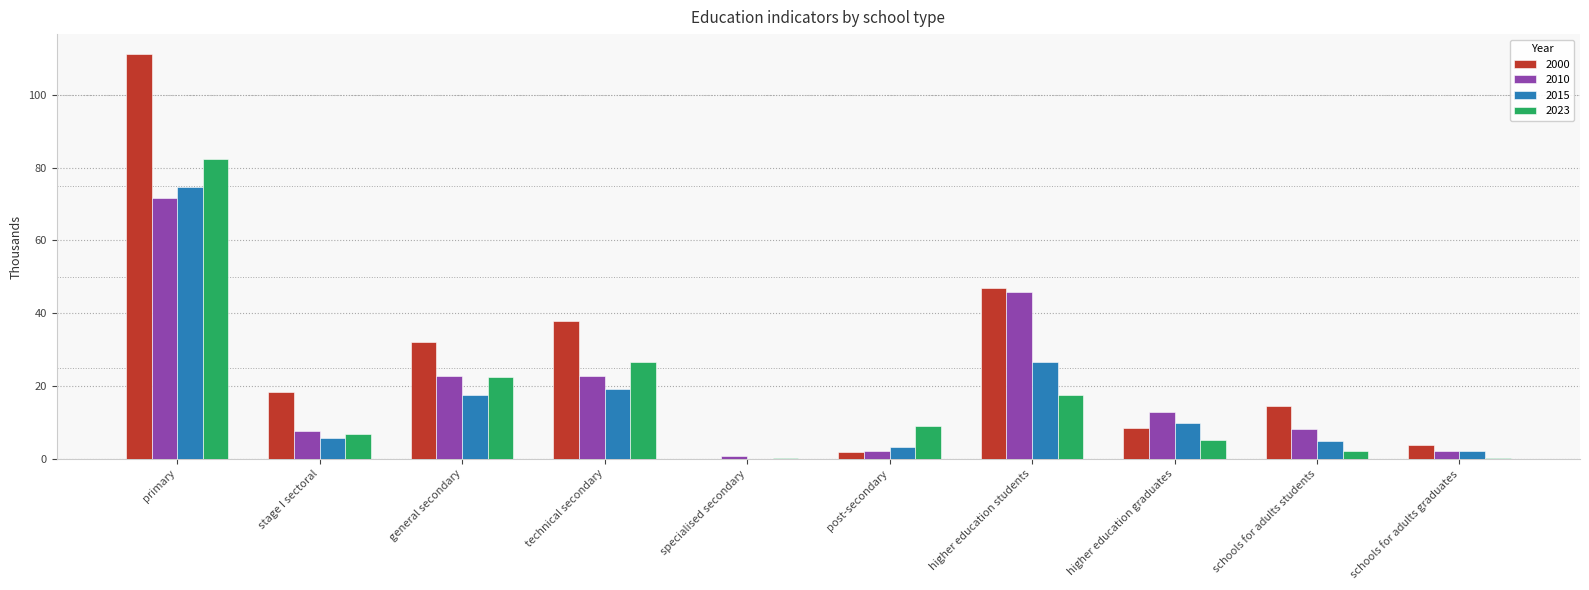

What is the total value across all series at general secondary?

94.8